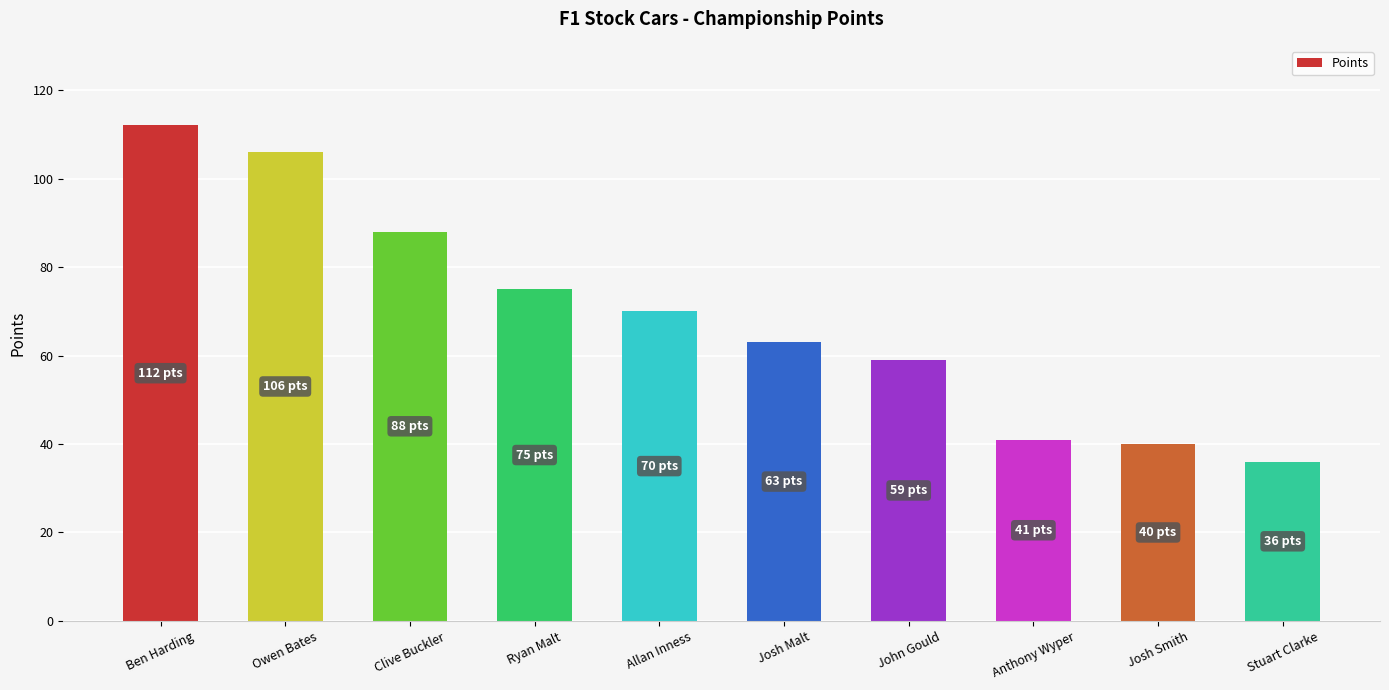

Is it true that the value at John Gould is 91?

False